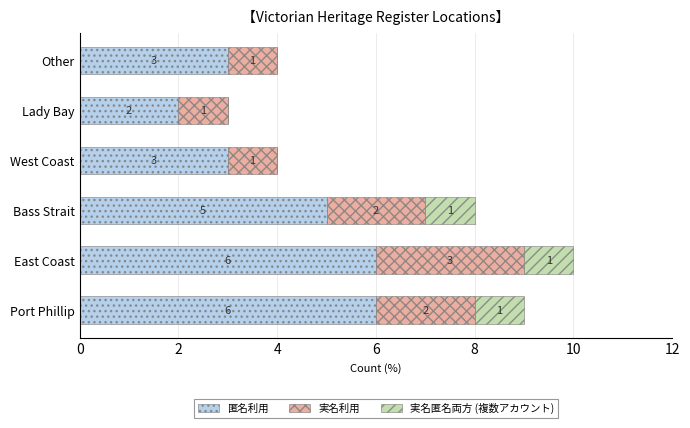

The 匿名利用 series shows 1 at West Coast. True or false?

False